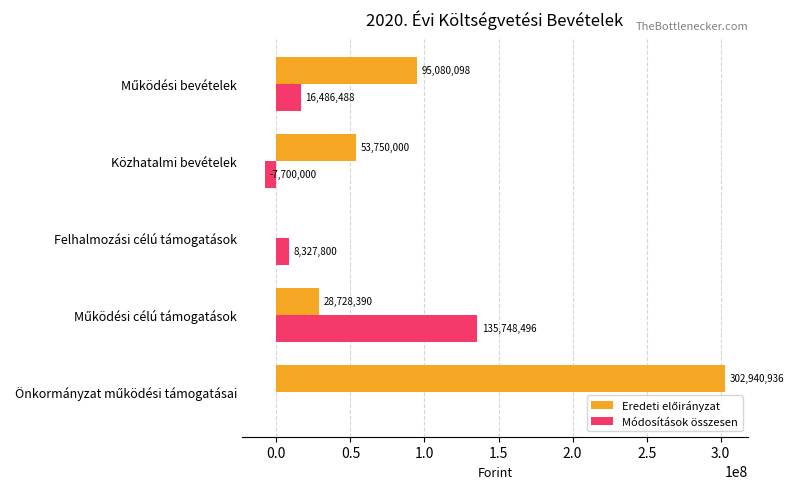

What is the greatest value displayed?

302940936